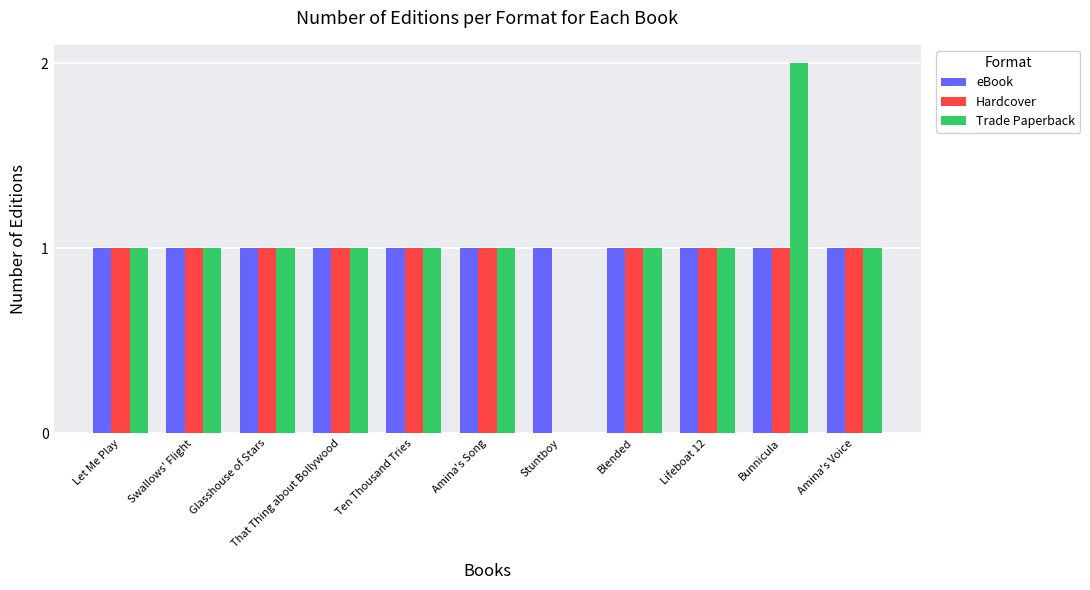

Which label corresponds to the largest value in the chart?

Bunnicula